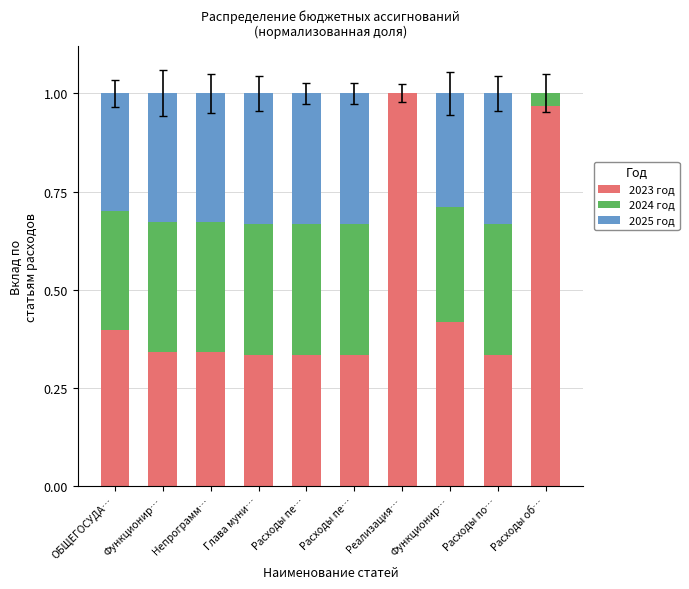

Between Непрограмм… and Расходы по…, which series saw the biggest shift?

2023 год